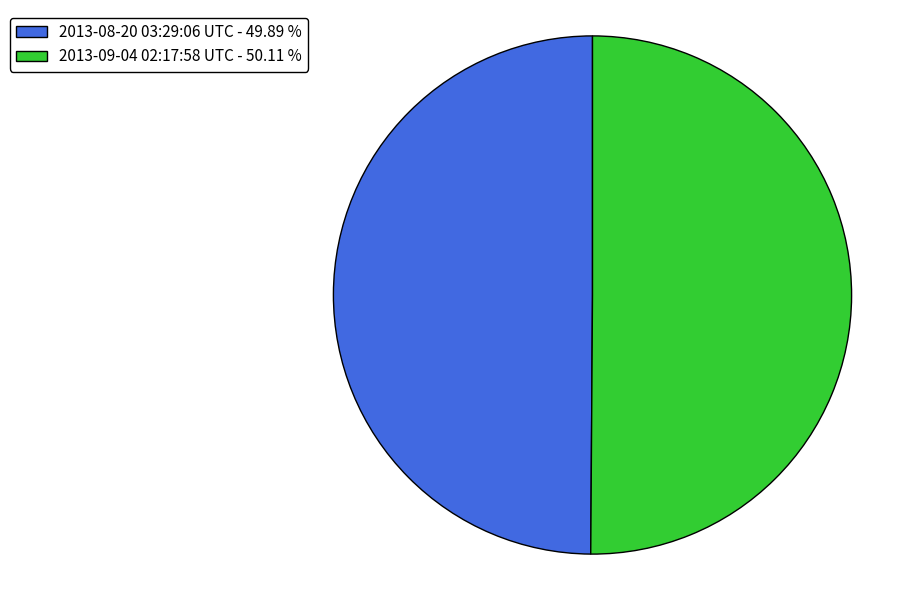

True or false: 2013-09-04 02:17:58 UTC accounts for 58% of the total.

False